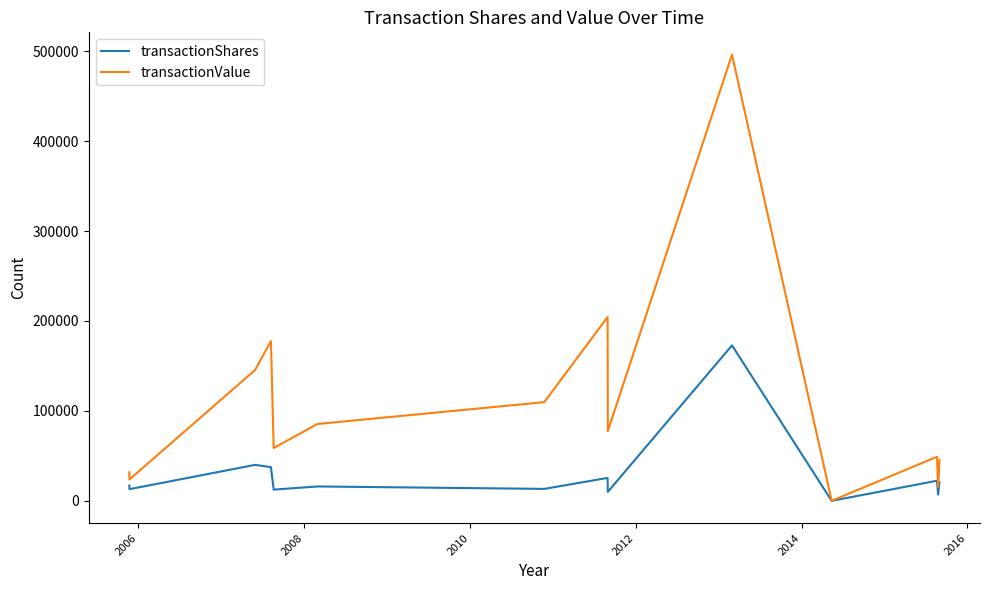

Rank the series by their maximum value, from highest to lowest.

transactionValue, transactionShares